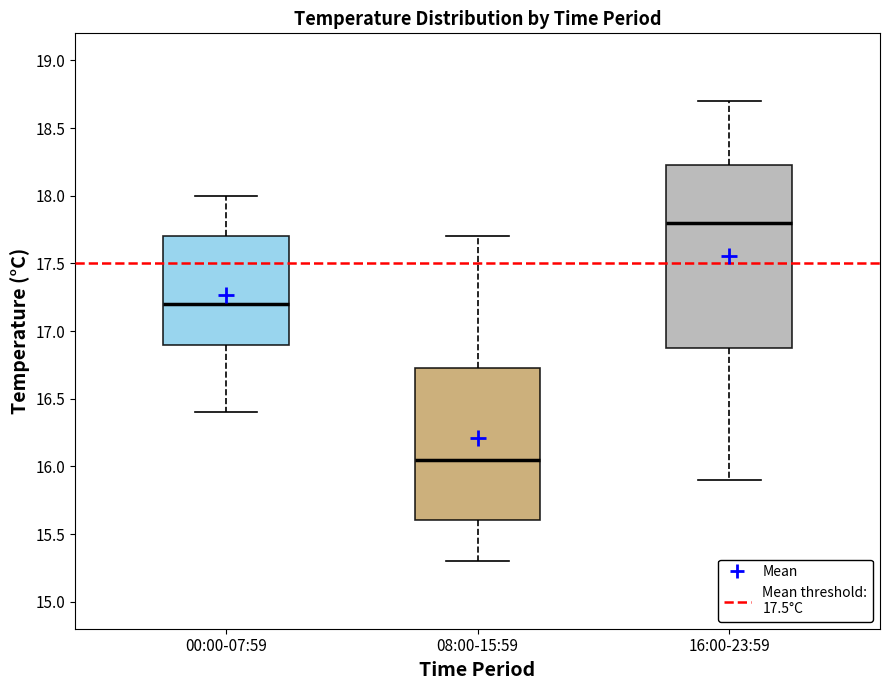

Which box has the lowest median line?

08:00-15:59